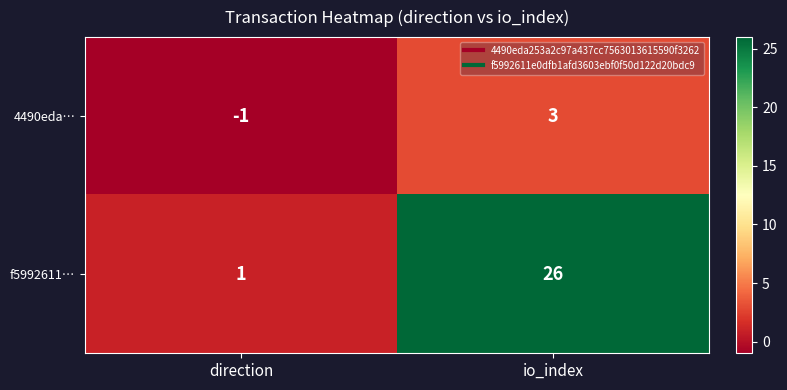

How many distinct data groups are displayed?

2